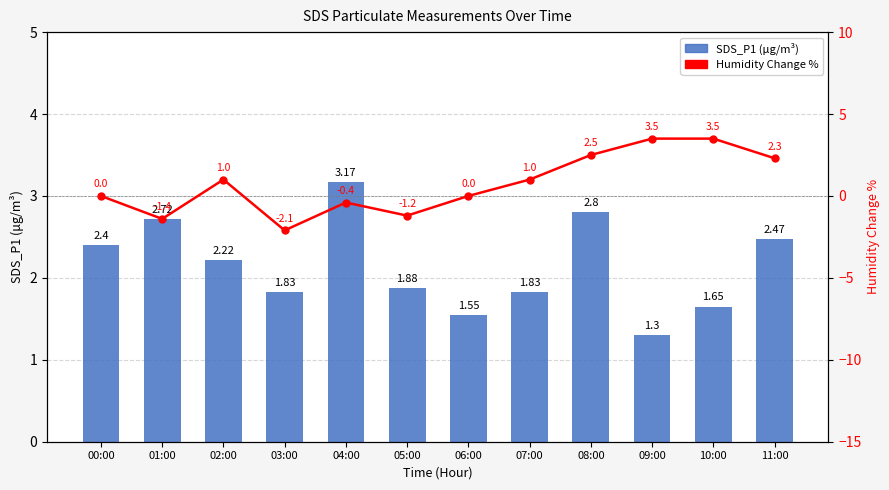

What is the difference between the SDS_P1 (μg/m³) values at 04:00 and 06:00?

1.6